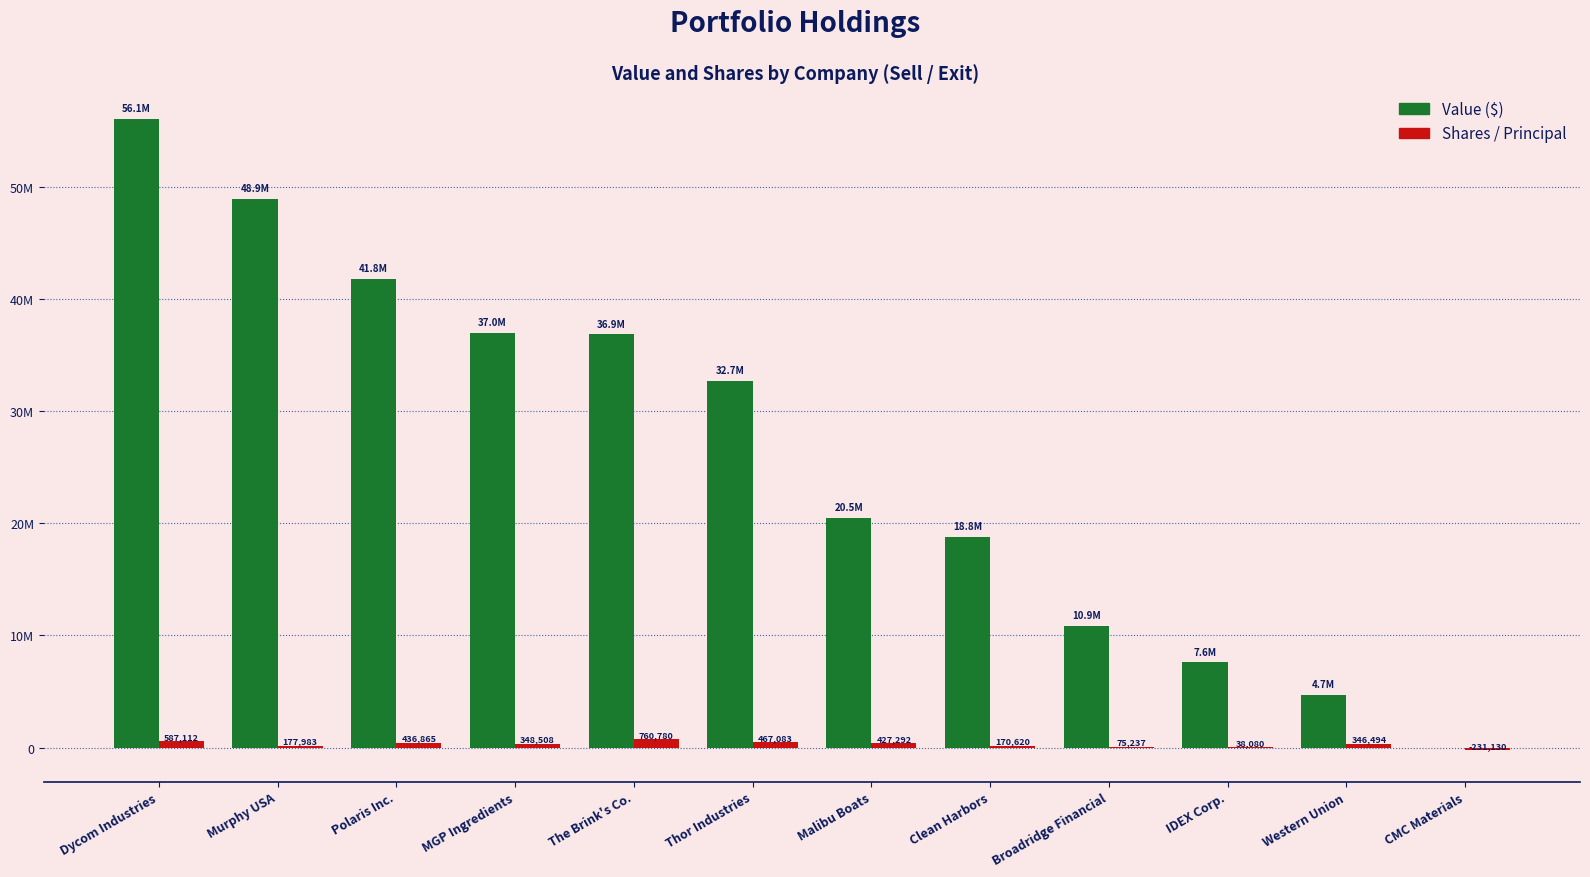

What is the minimum value shown in the chart?

-231130